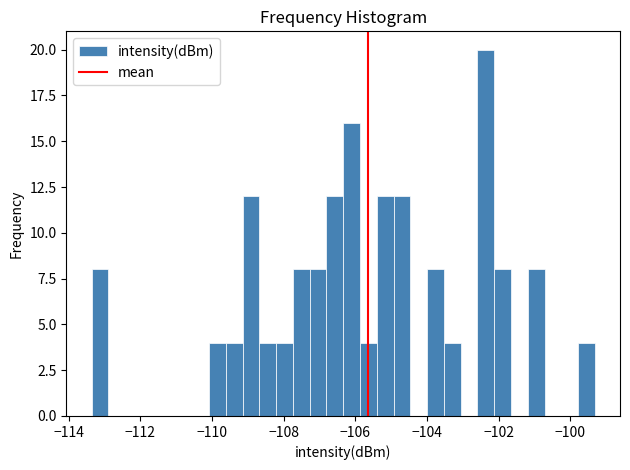

Read against the x-axis, roughly where is the centre of the tallest bar?

-102.4